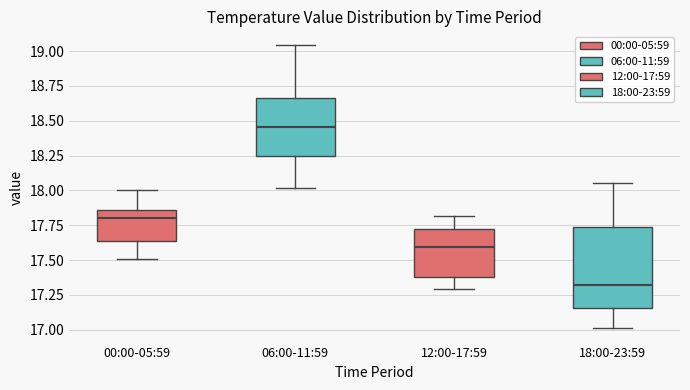

Where does the lower whisker of the box for 18:00-23:59 end on the y-axis? The values are not printed on the chart, so give them approximately, as read against the axis.

17.00